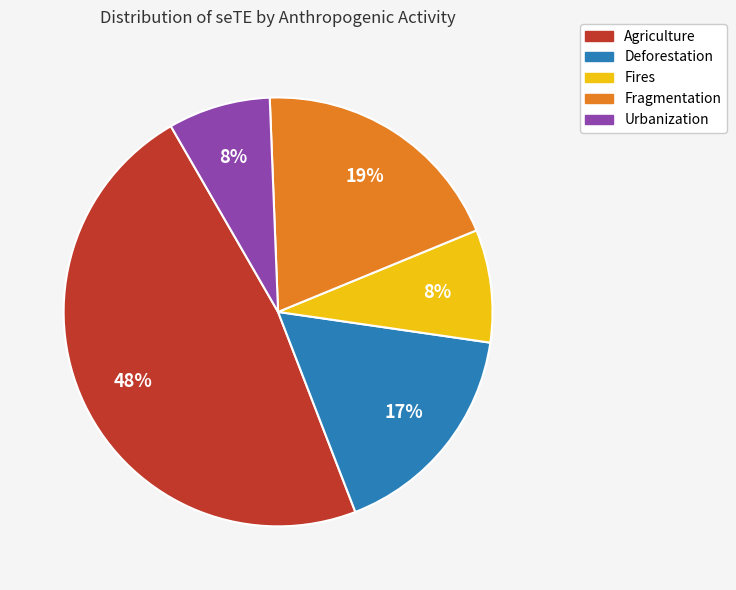

Count the number of slices in the pie.

5